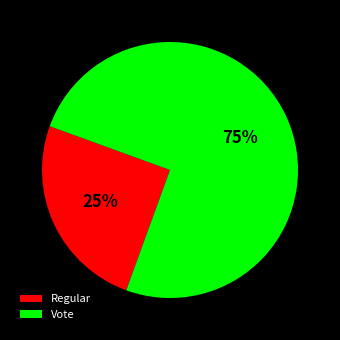

Does Regular represent more than half of the total?

No